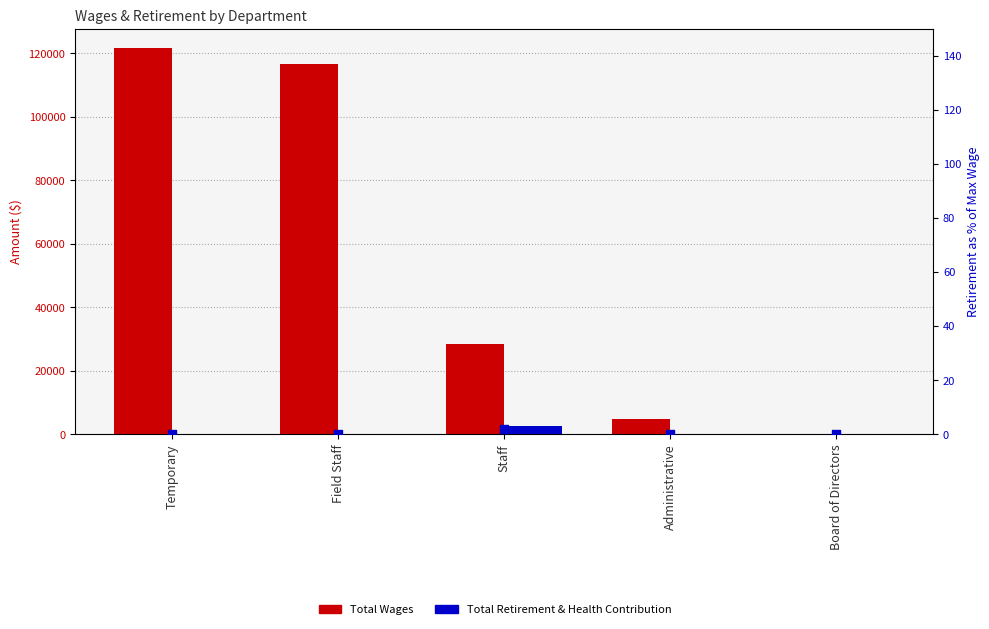

At how many categories does at least one series exceed 9596?

3